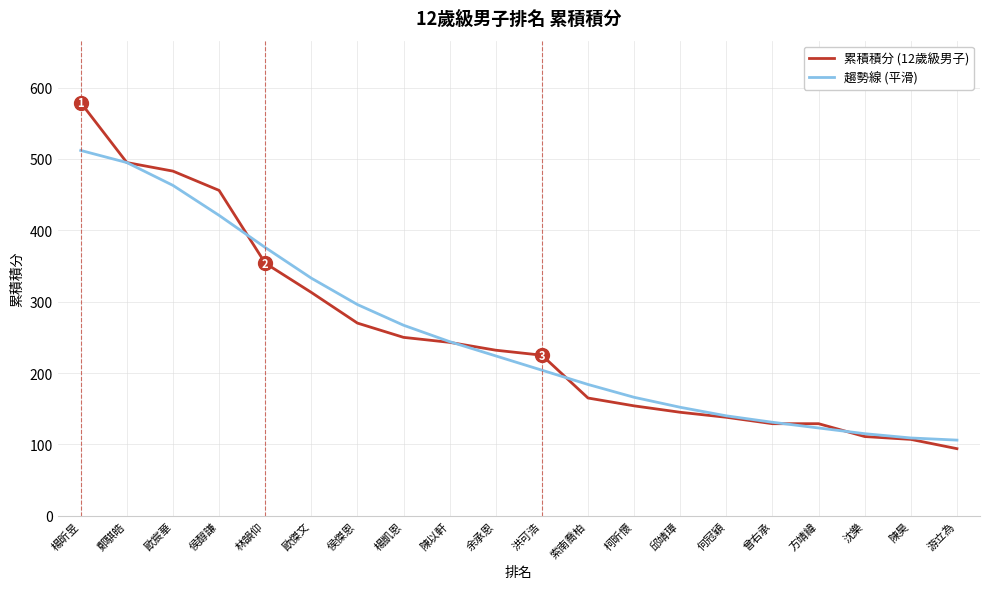

Reading left to right, what are all the values shown in this chart?

累積積分 (12歲級男子): 楊昕昱=579	鄭騏皓=495	歐宸華=483	侯醇謙=456	林韻仰=354	歐傑文=313	侯傑恩=270	楊凱恩=250	陳以軒=243	余承恩=232	洪可浩=225	索南喬柏=165	柯昕懷=154	邱靖璋=145	何冠穎=138	曾右承=129	方靖緯=129	沈樂=111	陳昊=107	游立為=94
趨勢線 (平滑): 楊昕昱=512	鄭騏皓=495	歐宸華=463	侯醇謙=421	林韻仰=376	歐傑文=333	侯傑恩=296	楊凱恩=267	陳以軒=244	余承恩=224	洪可浩=204	索南喬柏=184	柯昕懷=166	邱靖璋=152	何冠穎=140	曾右承=131	方靖緯=123	沈樂=115	陳昊=109	游立為=106